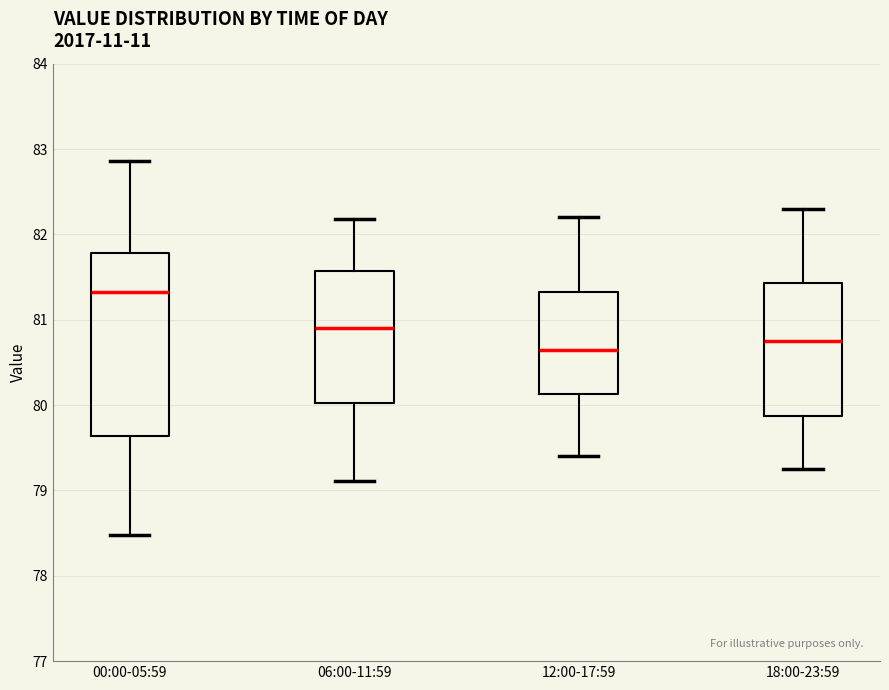

Which box is the tallest, from its lower edge to its upper edge?

00:00-05:59